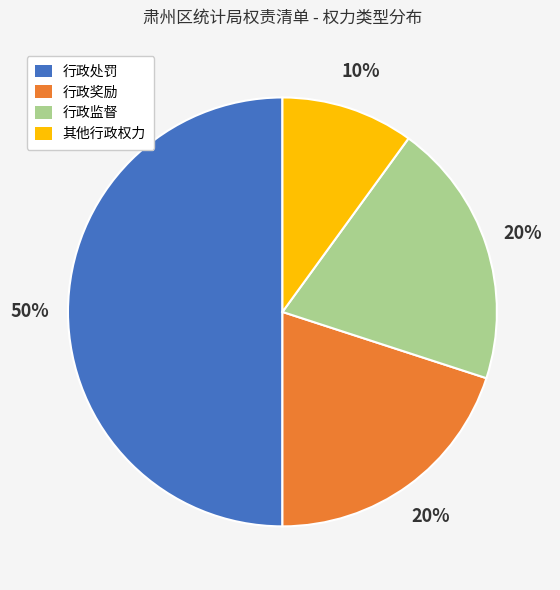

Which category has the smallest portion of the pie?

其他行政权力